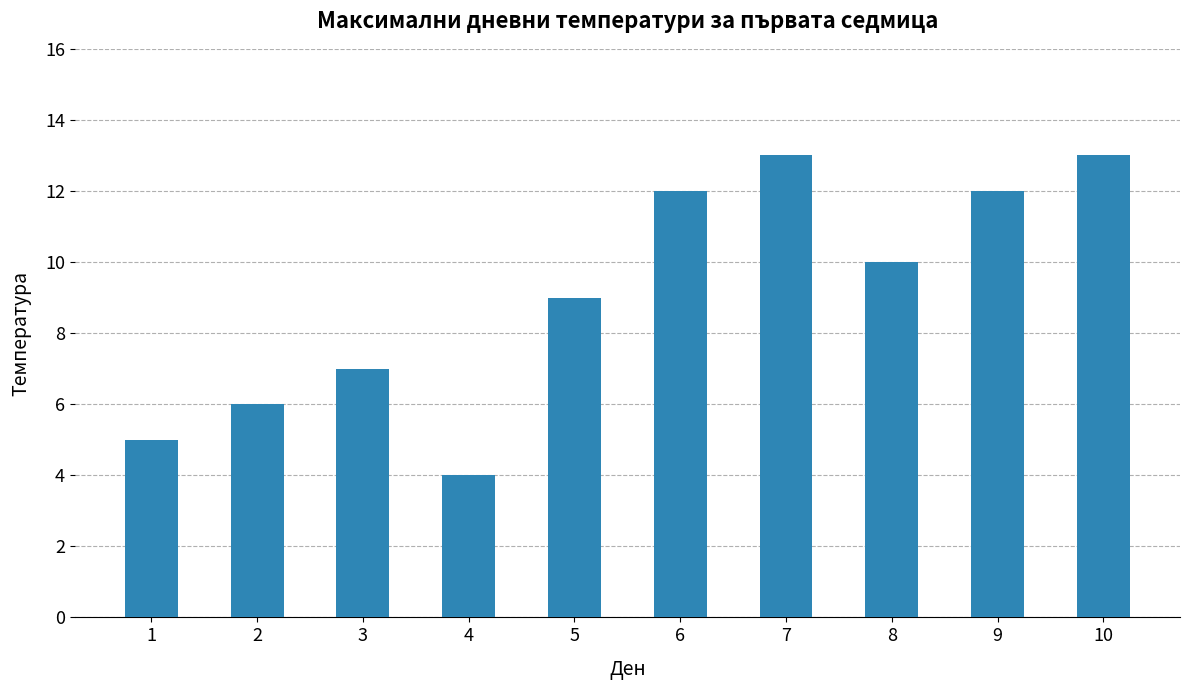

What is the value of the 6th bar from the left?

12